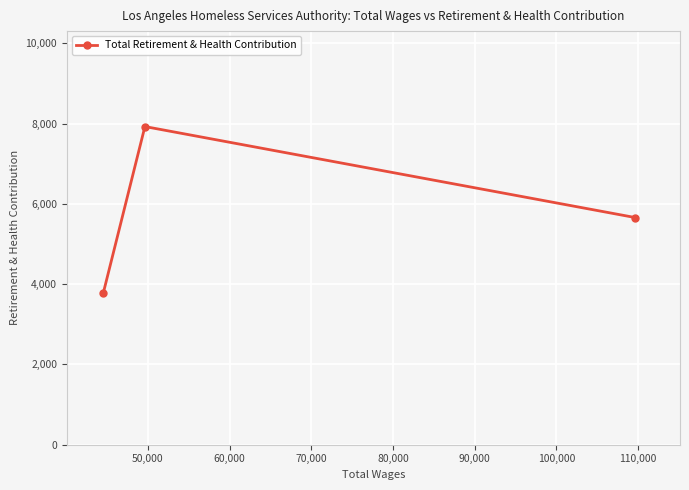

What is the value of the 2nd point from the left?

7929